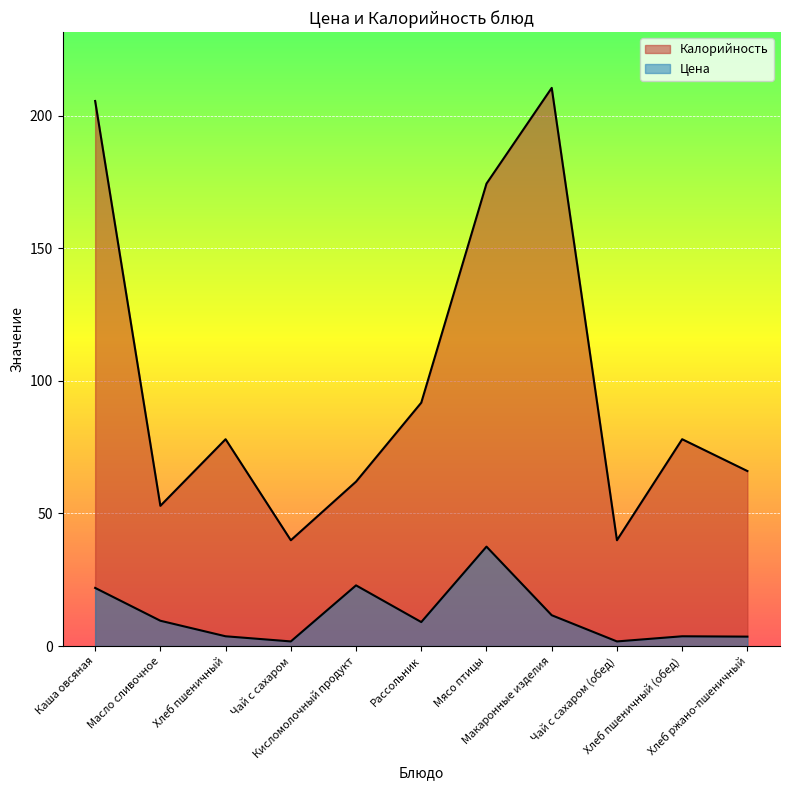

What is the difference between the maximum and minimum values in the Цена series?

35.8